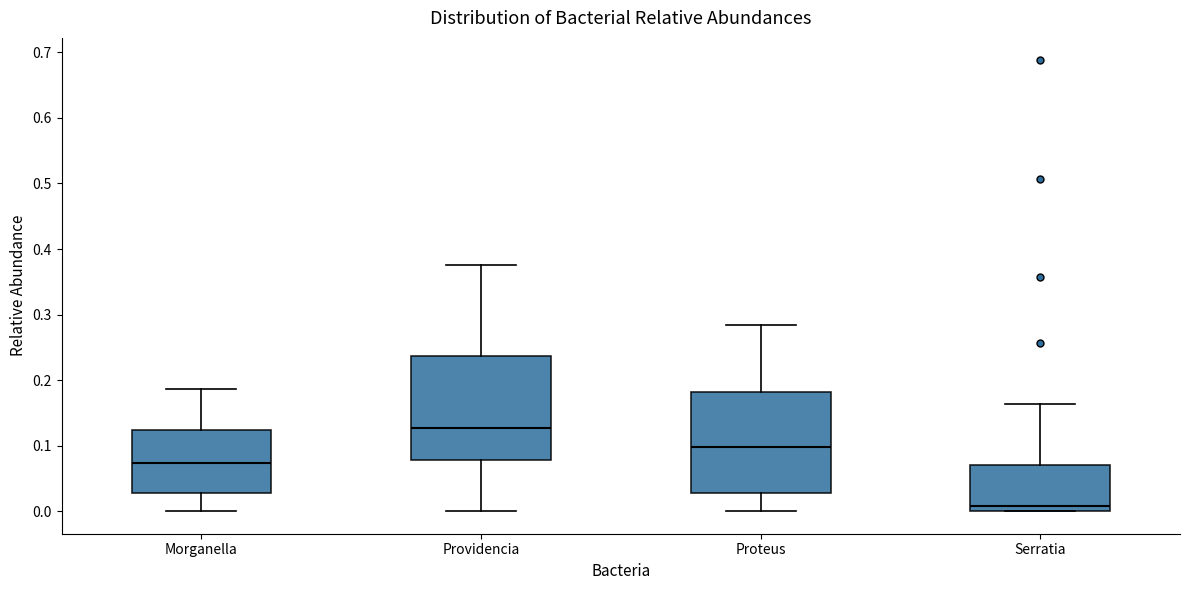

Reading left to right, read every box against the y-axis: the position of its median line, the range the box covers, and the ends of its whiskers. The values are not printed on the chart, so give them approximately, as read against the axis.

Morganella: median 0.07, box 0.03 to 0.12, whiskers 0.00 to 0.19
Providencia: median 0.13, box 0.08 to 0.24, whiskers 0.00 to 0.38
Proteus: median 0.10, box 0.03 to 0.18, whiskers 0.00 to 0.28
Serratia: median 0.01, box 0.00 to 0.07, whiskers 0.00 to 0.16